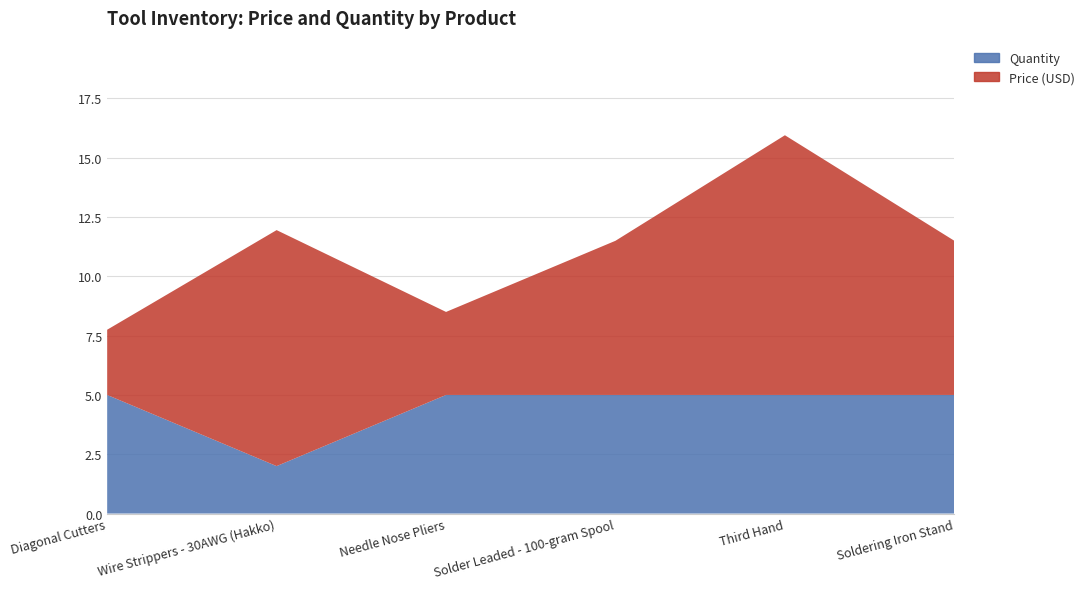

Reading left to right, transcribe all the data shown in this chart.

Price (USD): Diagonal Cutters=2.8	Wire Strippers - 30AWG (Hakko)=9.9	Needle Nose Pliers=3.5	Solder Leaded - 100-gram Spool=6.5	Third Hand=10.9	Soldering Iron Stand=6.5
Quantity: Diagonal Cutters=5.0	Wire Strippers - 30AWG (Hakko)=2.0	Needle Nose Pliers=5.0	Solder Leaded - 100-gram Spool=5.0	Third Hand=5.0	Soldering Iron Stand=5.0